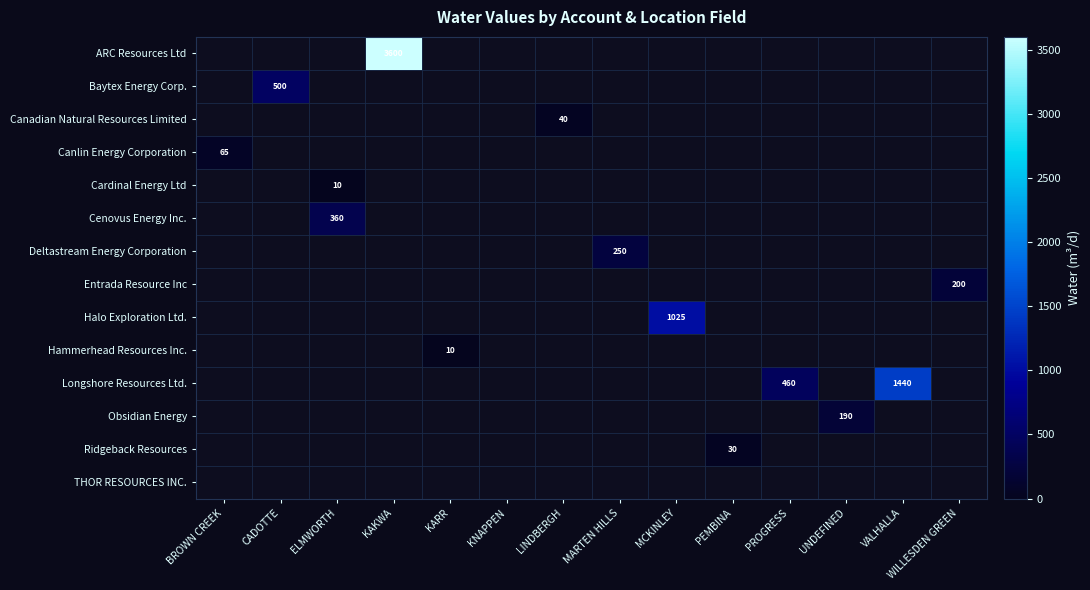

Rank the series at KARR from lowest to highest value.

ARC Resources Ltd, Baytex Energy Corp., Canadian Natural Resources Limited, Canlin Energy Corporation, Cardinal Energy Ltd, Cenovus Energy Inc., Deltastream Energy Corporation, Entrada Resource Inc, Halo Exploration Ltd., Longshore Resources Ltd., Obsidian Energy, Ridgeback Resources, THOR RESOURCES INC., Hammerhead Resources Inc.